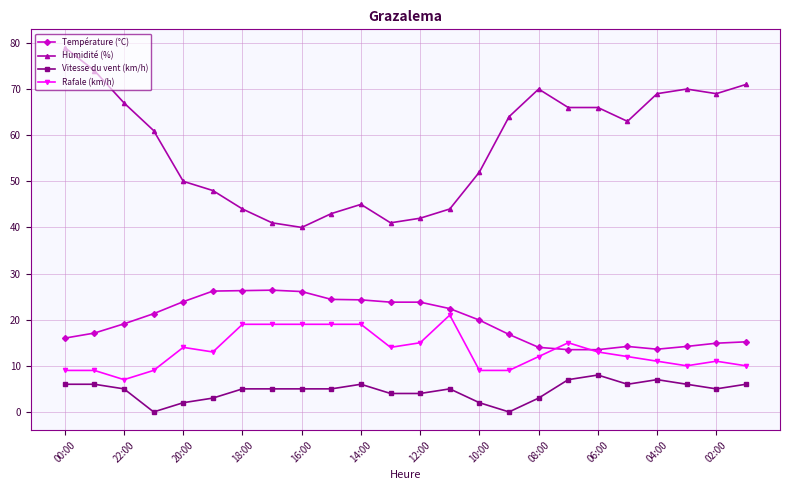

What is the difference between the maximum and second lowest values in the Humidité (%) series?

38.0